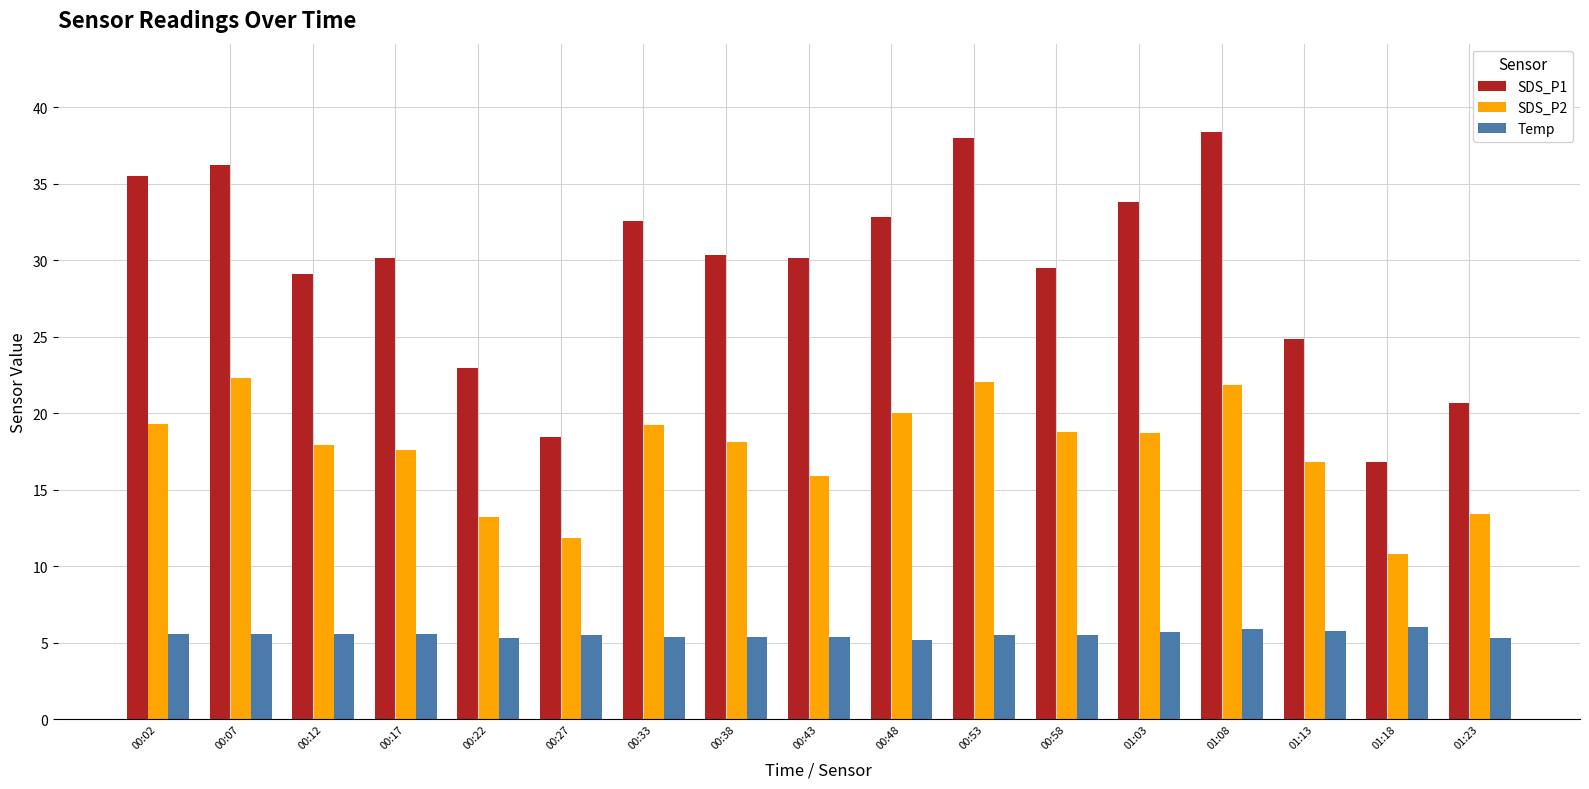

List the series in order of their peak value, lowest first.

Temp, SDS_P2, SDS_P1